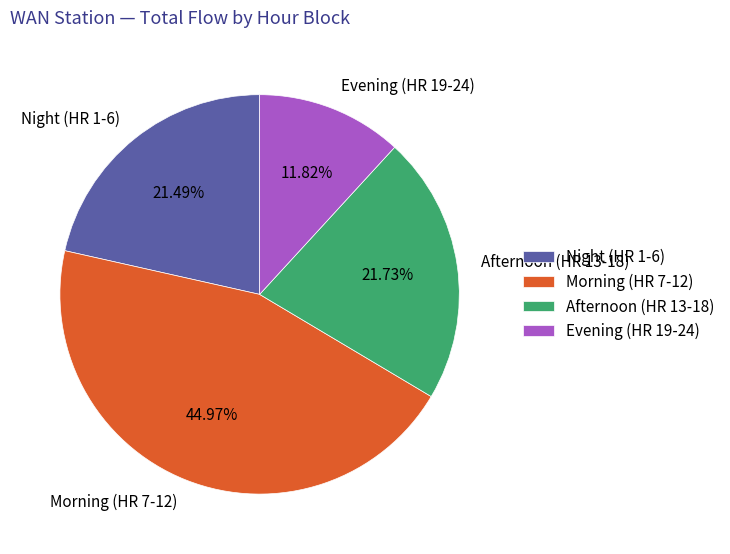

How many slices are in this pie chart?

4